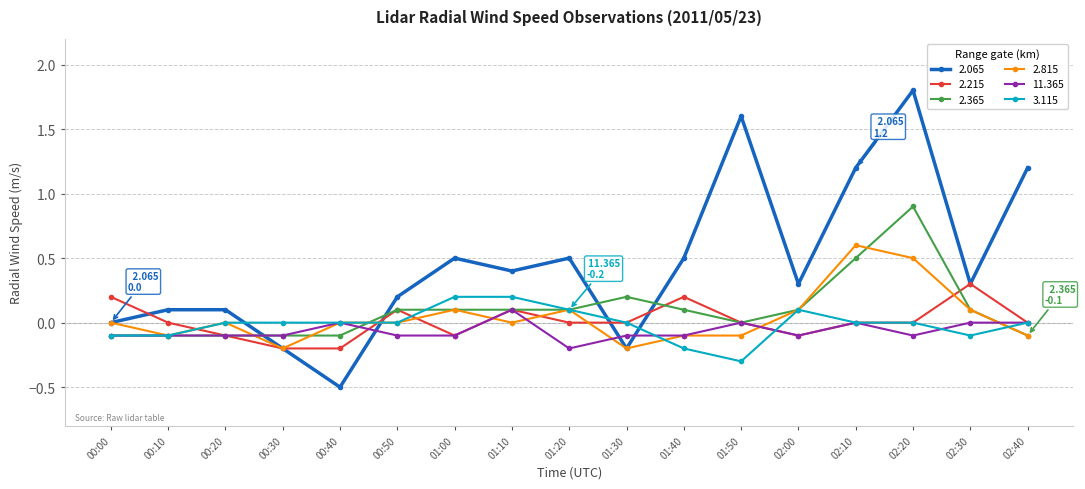

What is the smallest value displayed?

-0.5